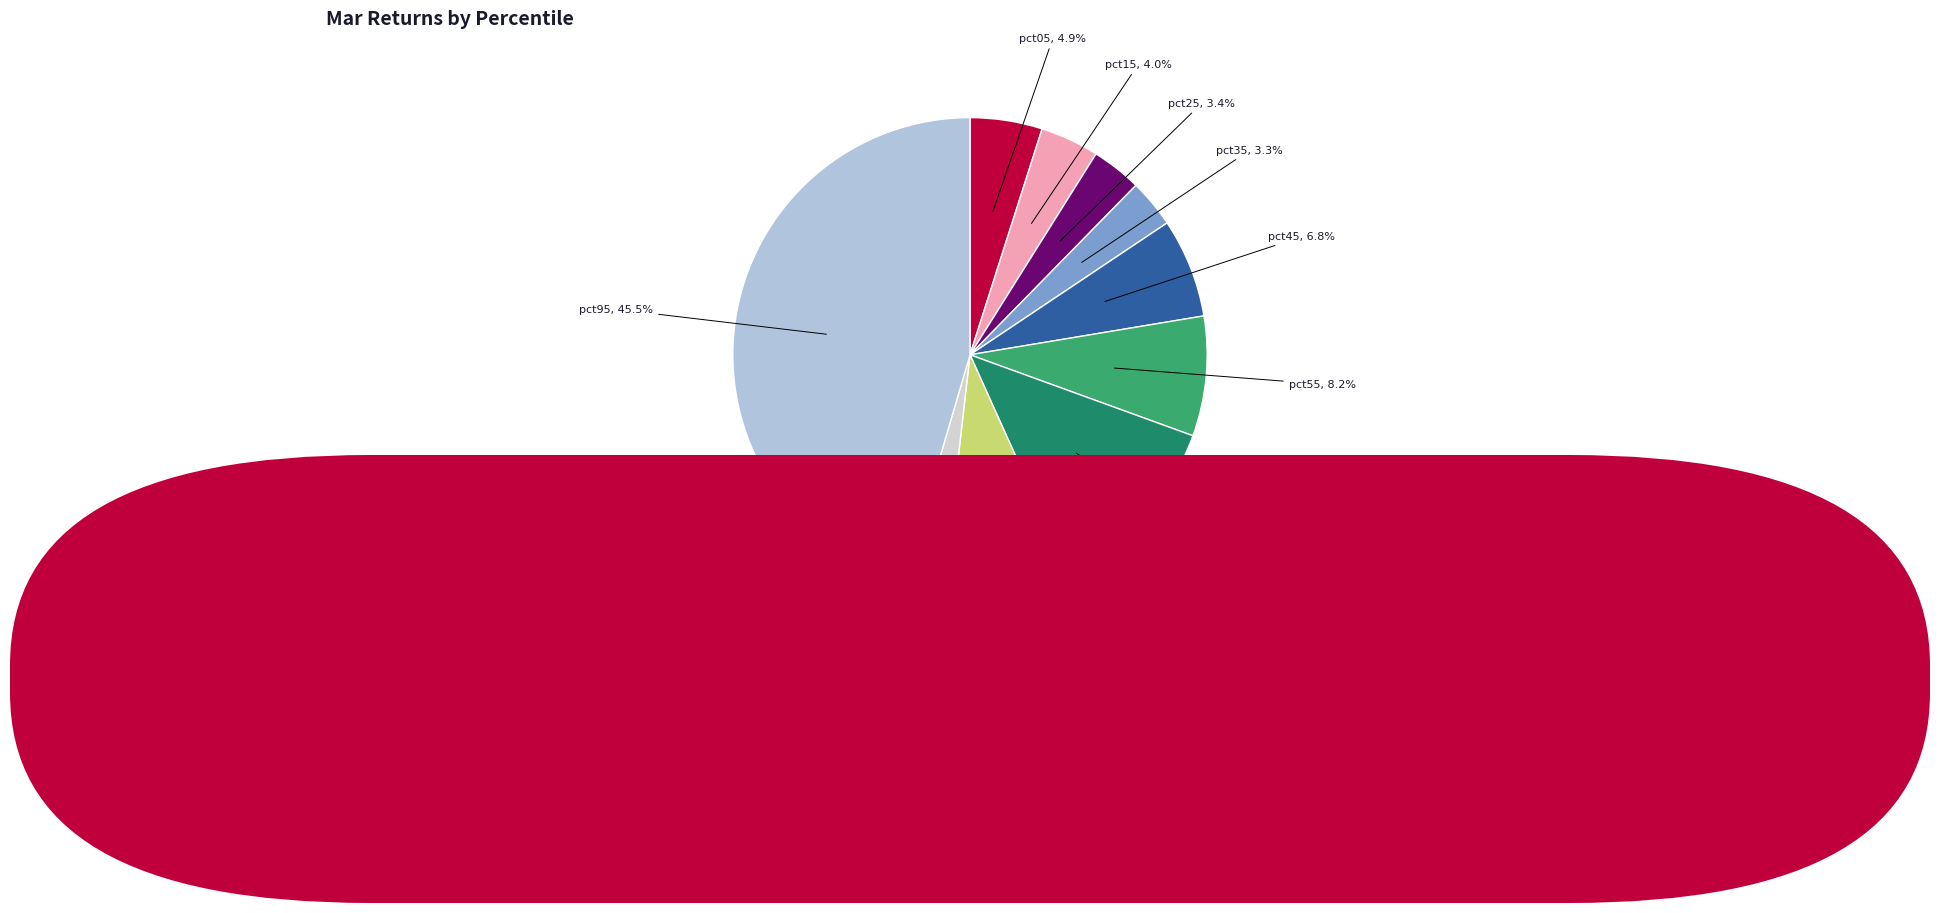

What is the total percentage of pct45 and pct05?

11.7%